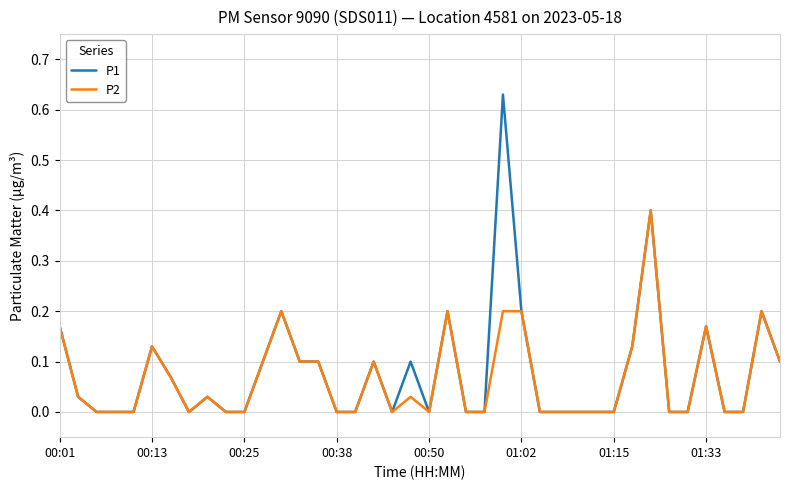

Which series has the largest total across all categories?

P1